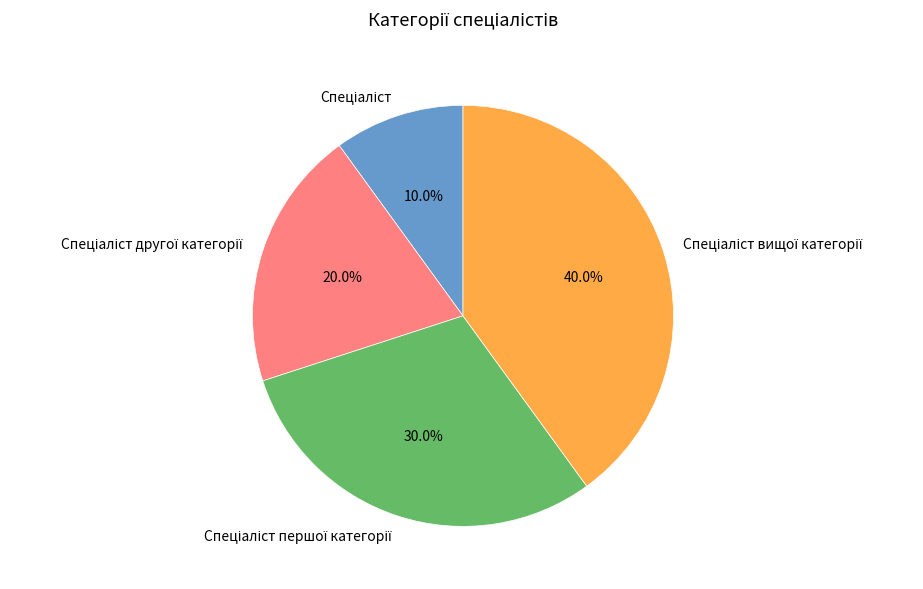

Is there any slice that represents more than half of the pie?

No